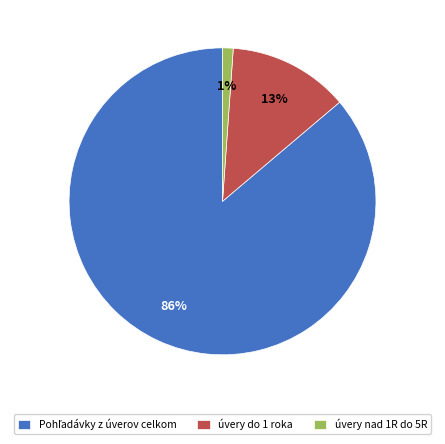

Is úvery nad 1R do 5R the majority of the pie?

No